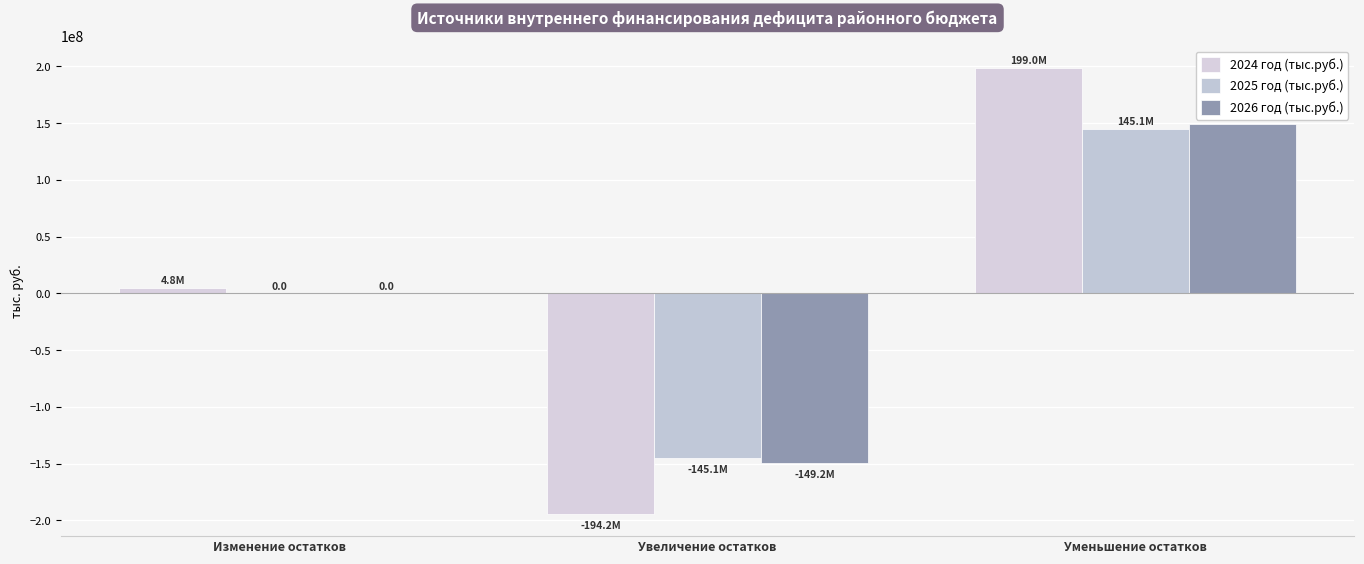

The value of 2025 год (тыс.руб.) at Уменьшение остатков is 258599370.1. True or false?

False